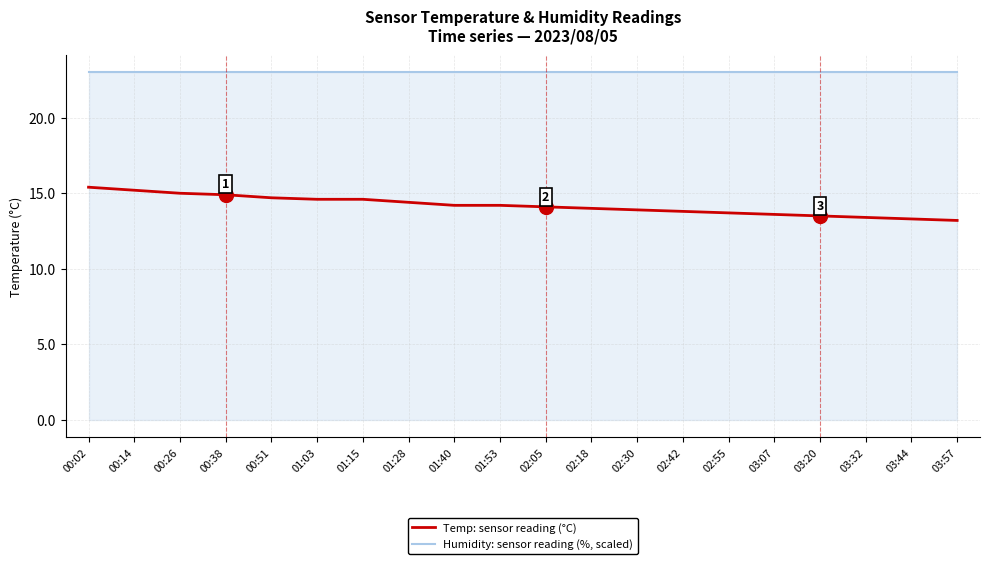

What is the difference between the highest and lowest values at 00:02?

7.6